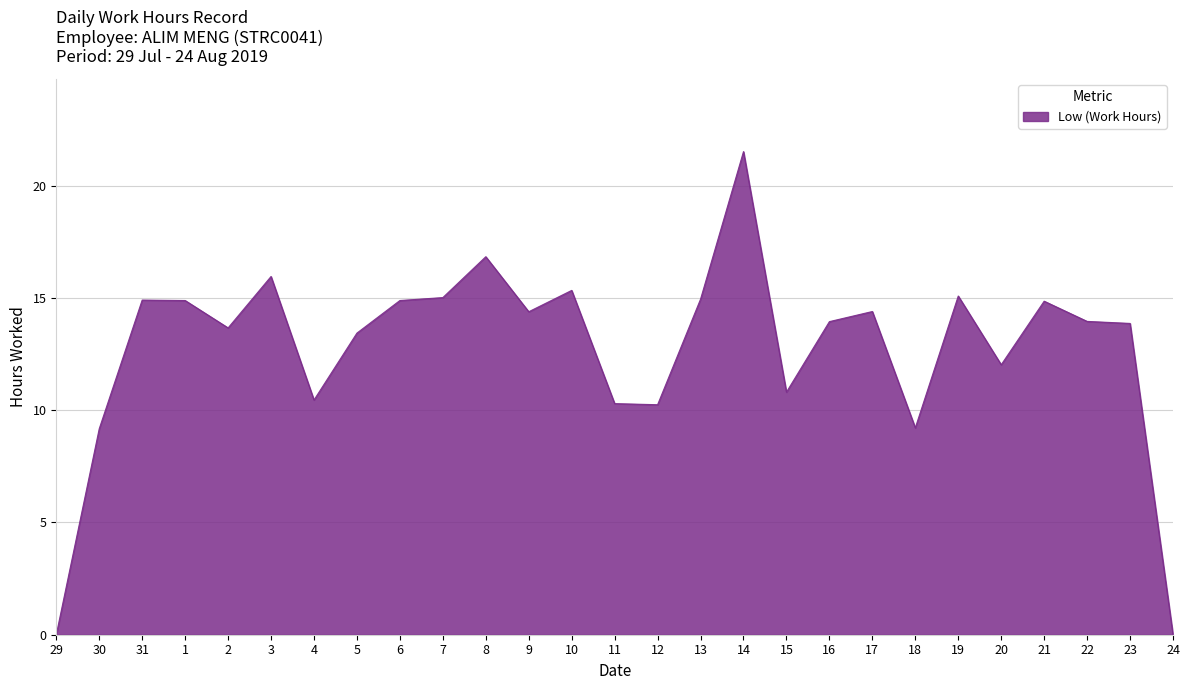

What is the difference between the maximum and minimum values?

21.5